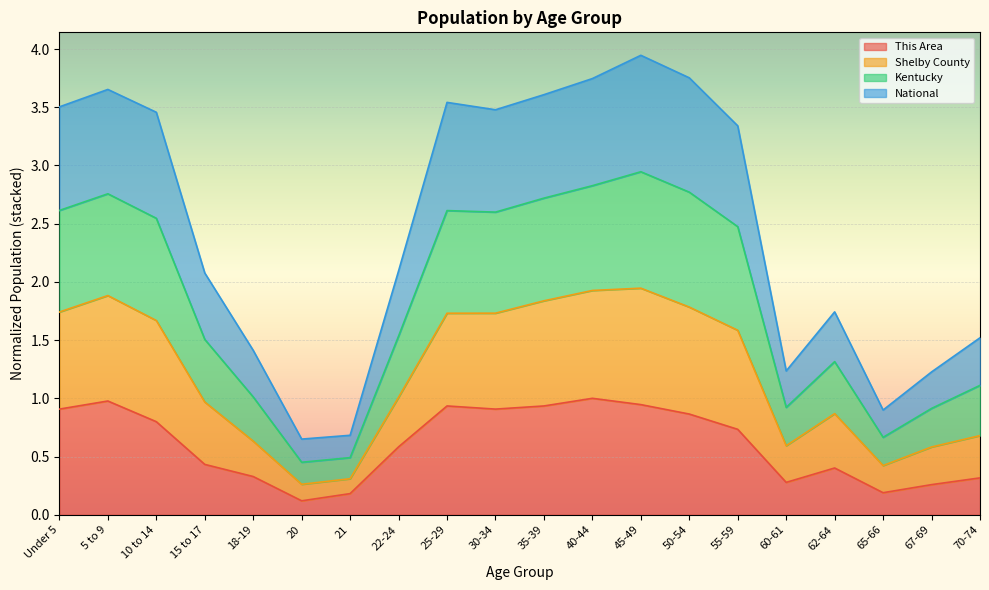

Is it true that This Area equals 0.6 at 22-24?

True